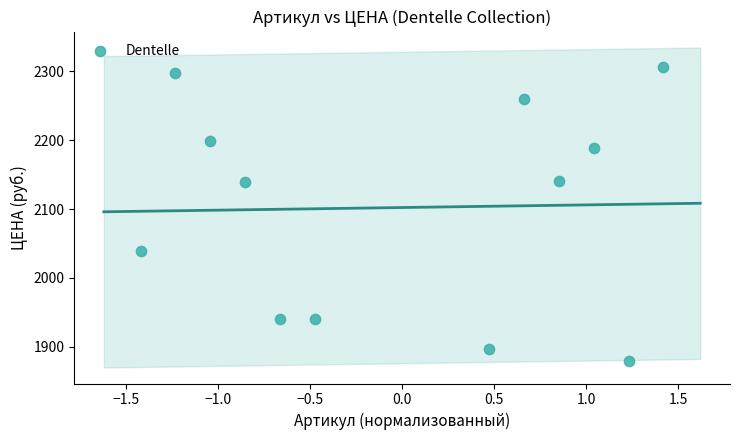

What is the range of Y values (max minus min)?

427.2